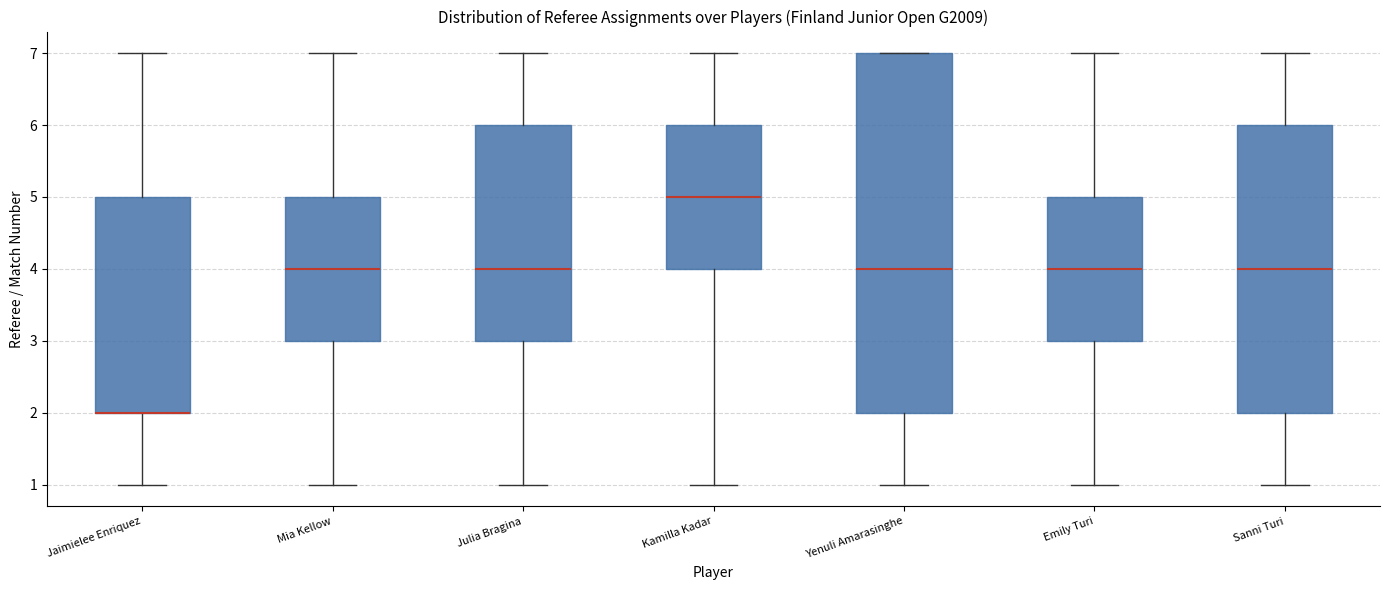

Reading left to right, read every box against the y-axis: the position of its median line, the range the box covers, and the ends of its whiskers. The values are not printed on the chart, so give them approximately, as read against the axis.

Jaimielee Enriquez: median 2 (drawn on the box's lower edge), box 2 to 5, whiskers 1 to 7
Mia Kellow: median 4, box 3 to 5, whiskers 1 to 7
Julia Bragina: median 4, box 3 to 6, whiskers 1 to 7
Kamilla Kadar: median 5, box 4 to 6, whiskers 1 to 7
Yenuli Amarasinghe: median 4, box 2 to 7, whiskers 1 to 7
Emily Turi: median 4, box 3 to 5, whiskers 1 to 7
Sanni Turi: median 4, box 2 to 6, whiskers 1 to 7